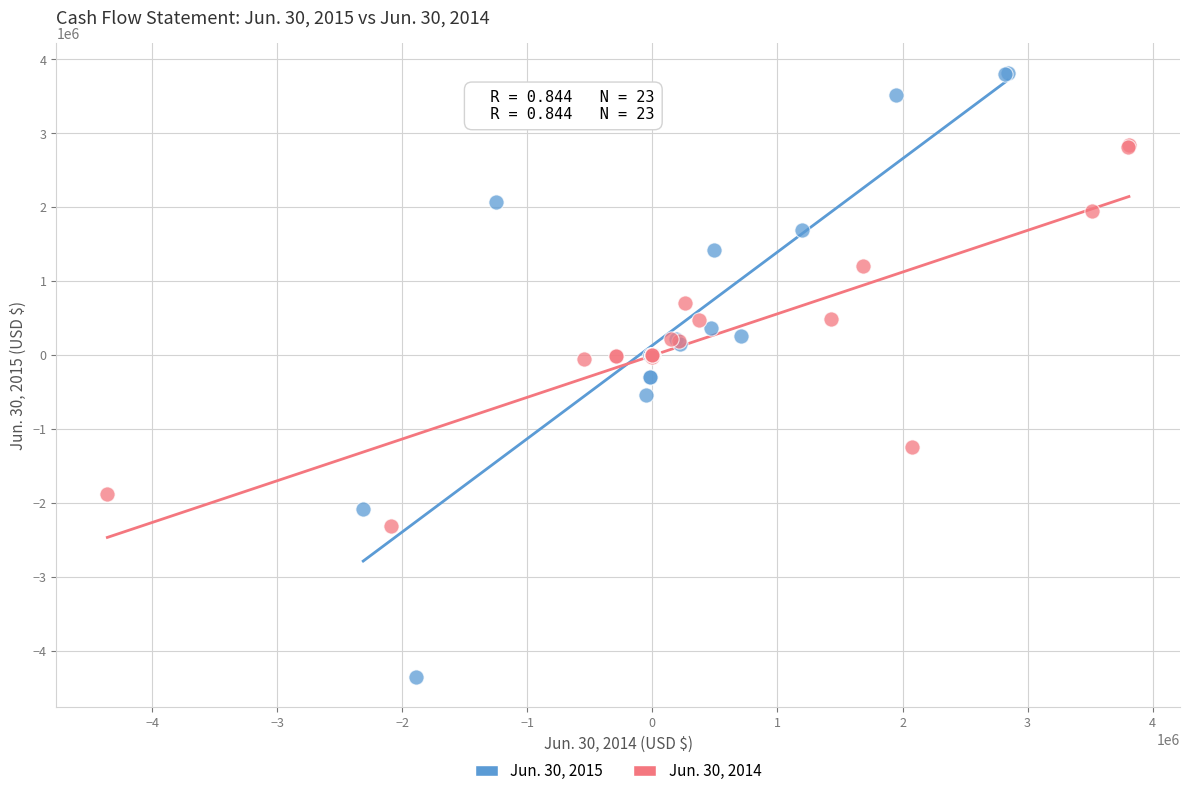

Which series has the widest spread of Y values?

Jun. 30, 2015